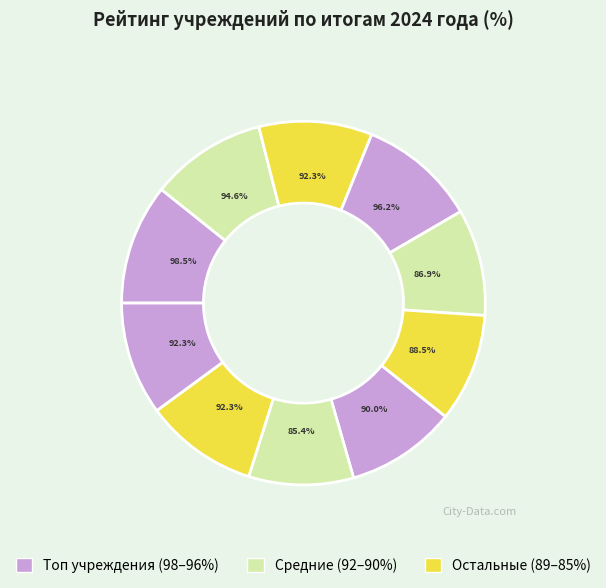

True or false: Агинская библиотека accounts for 20% of the total.

False